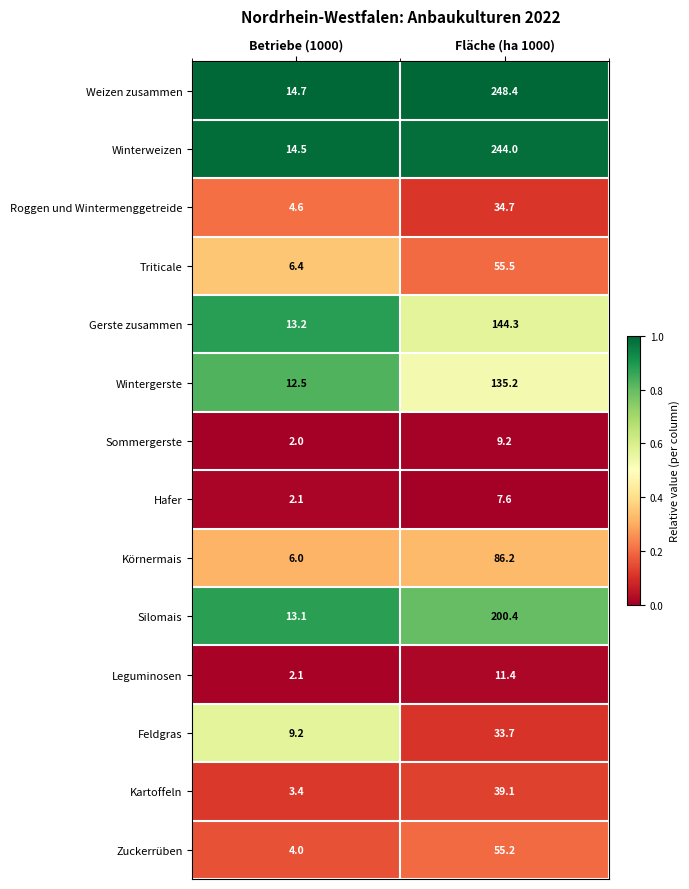

Rank the series at Fläche (ha 1000) from lowest to highest value.

Hafer, Sommergerste, Leguminosen, Feldgras, Roggen und Wintermenggetreide, Kartoffeln, Zuckerrüben, Triticale, Körnermais, Wintergerste, Gerste zusammen, Silomais, Winterweizen, Weizen zusammen